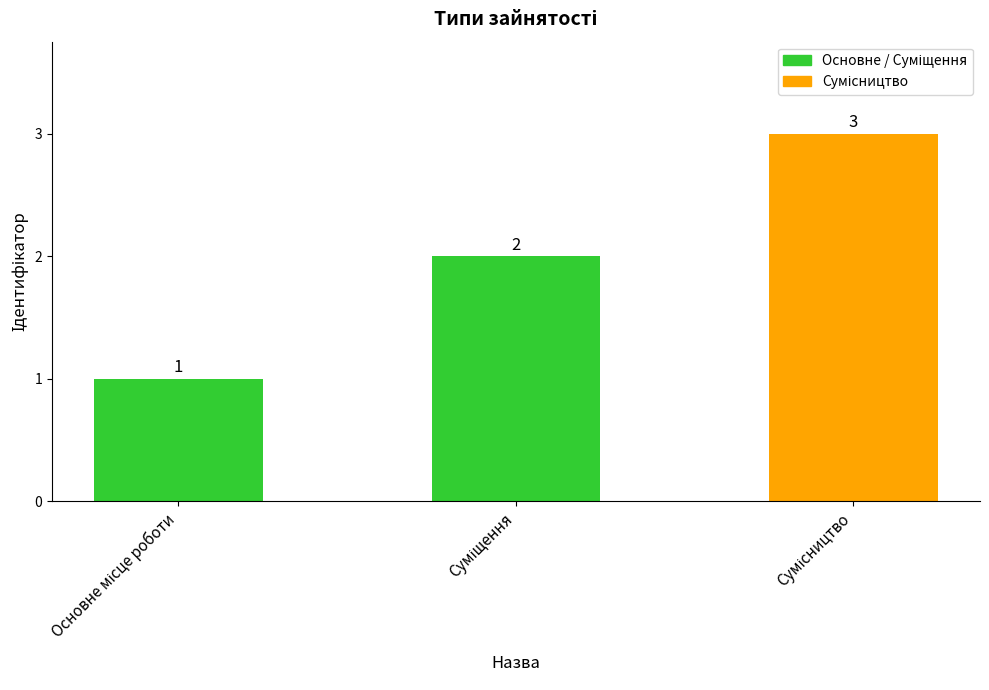

What is the maximum value shown in the chart?

3